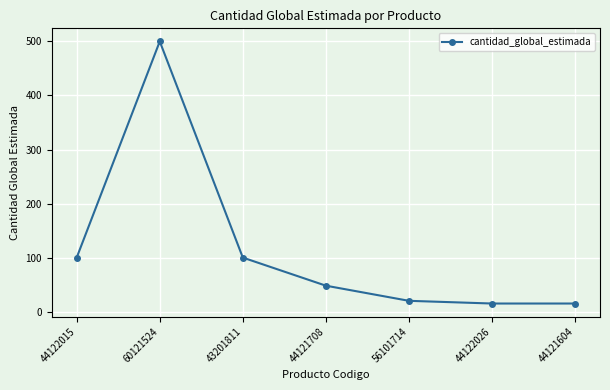

What is the difference between the values at 44121708 and 44121604?

33